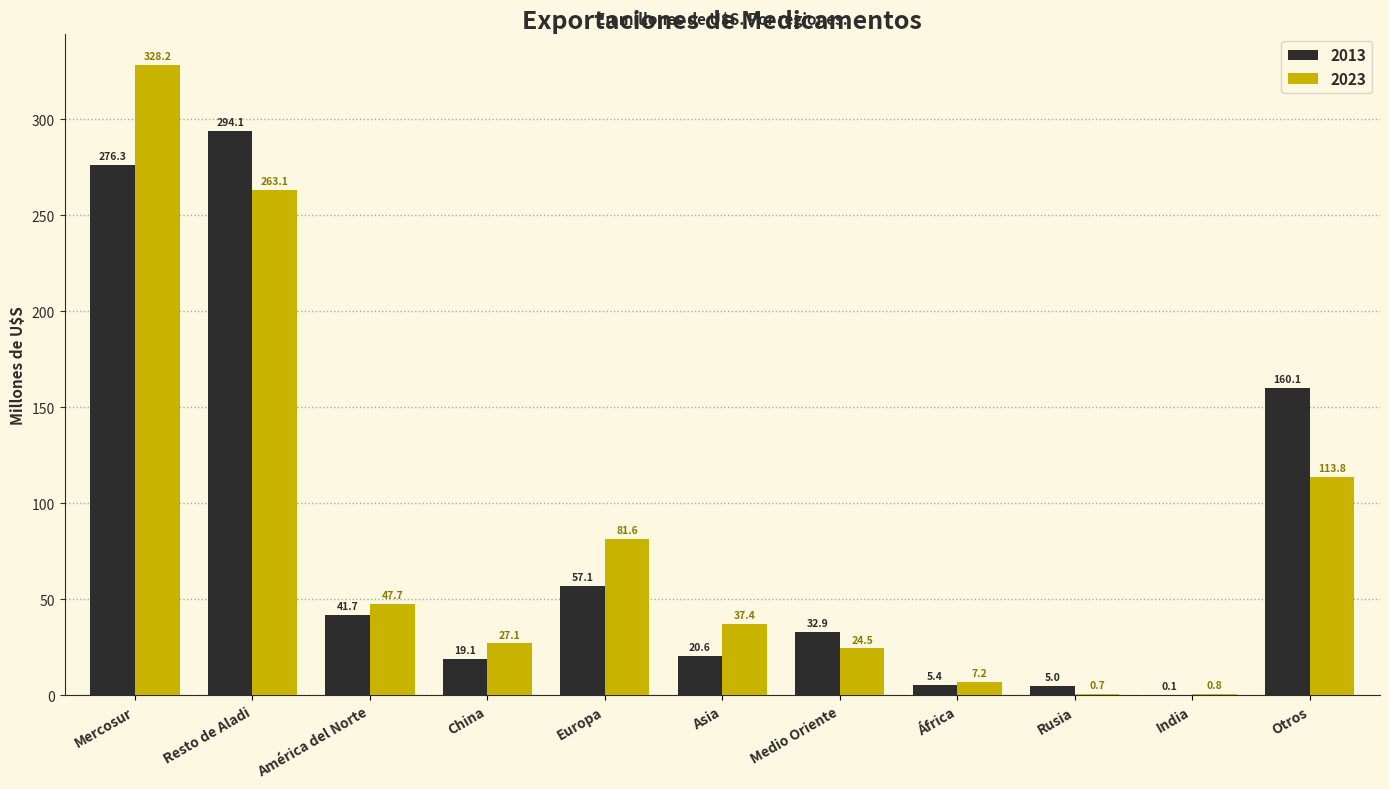

What are all the series names shown in the legend?

2013, 2023